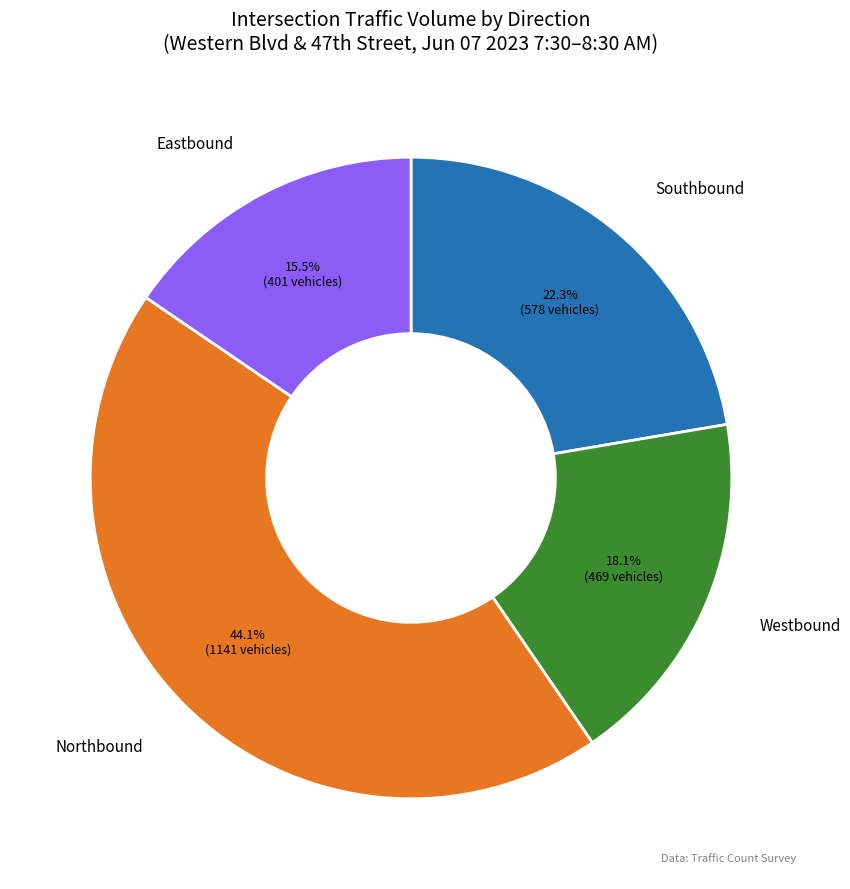

To the nearest percent, what percentage of the pie is Westbound?

18%